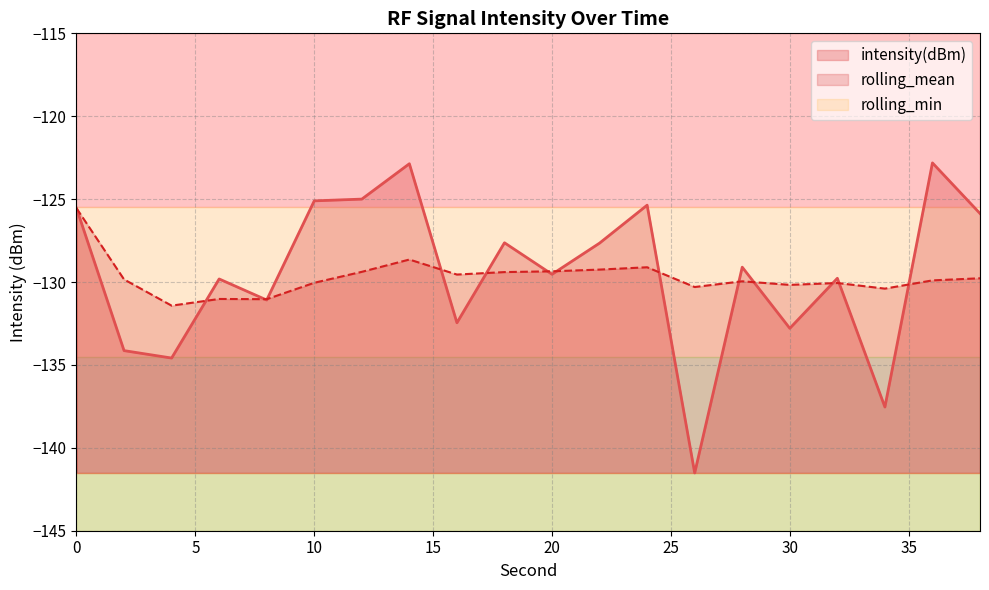

What is the minimum value for intensity(dBm)?

-141.5